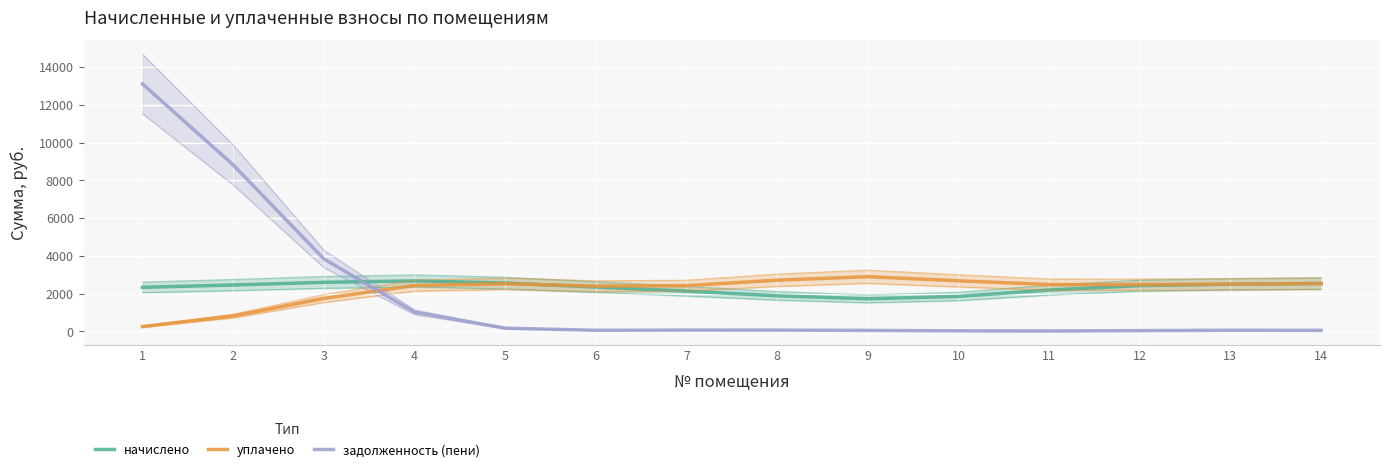

In начислено, how many points are higher than both neighbors (excluding endpoints)?

1